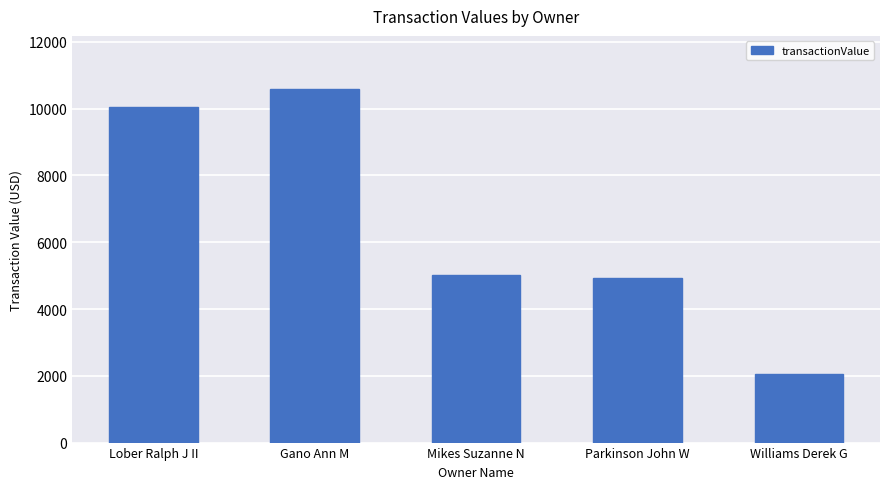

The chart shows a value of 4414 at Lober Ralph J II. True or false?

False